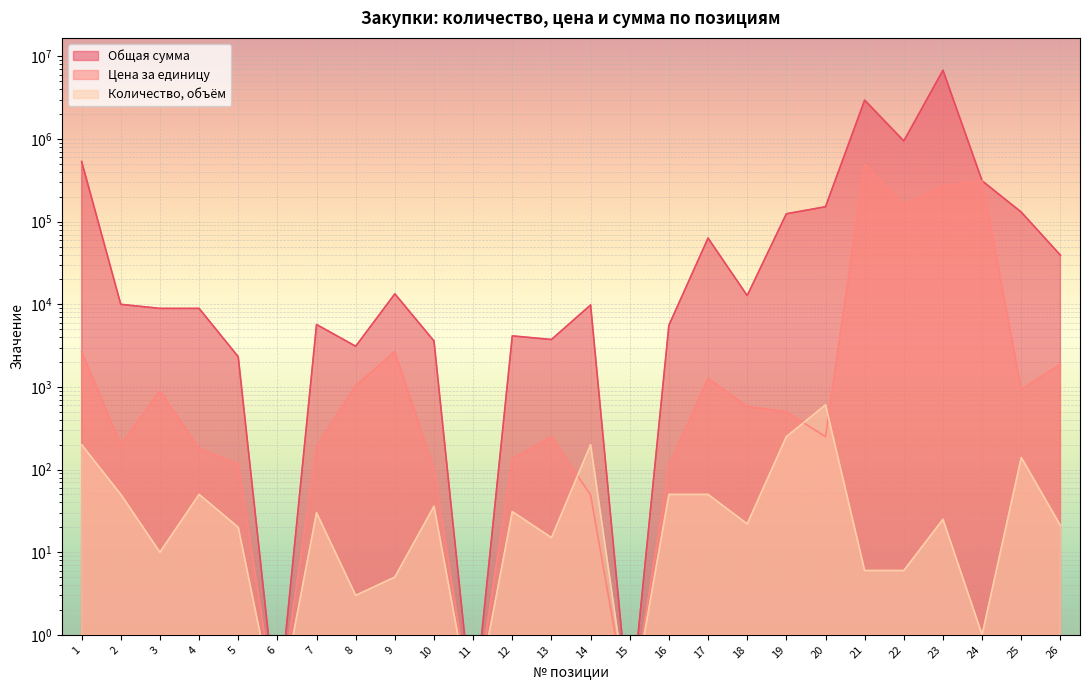

Where does the Количество, объём series first go above 25?

1